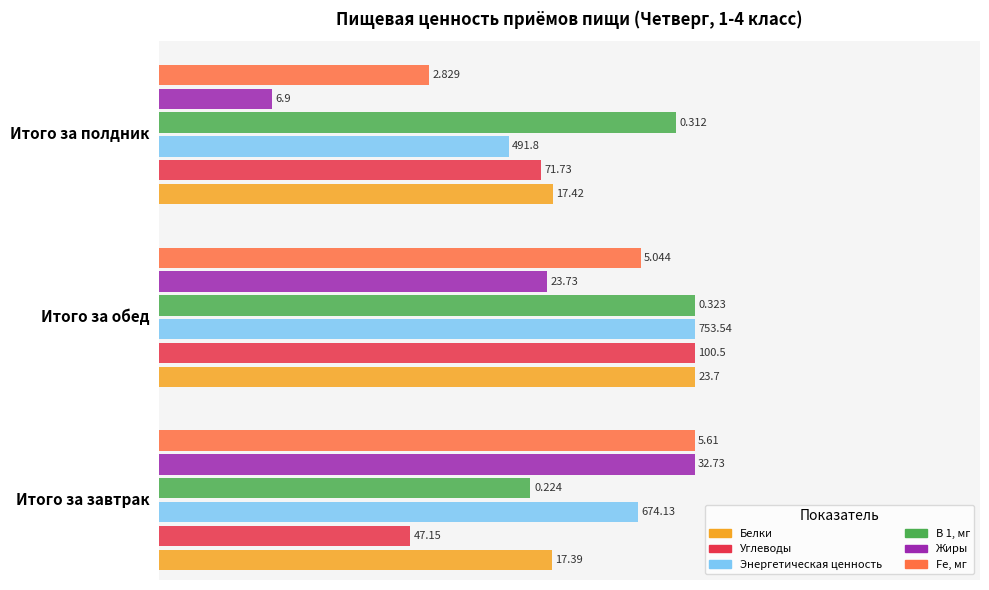

At which category is the sum across all series the highest?

Итого за обед